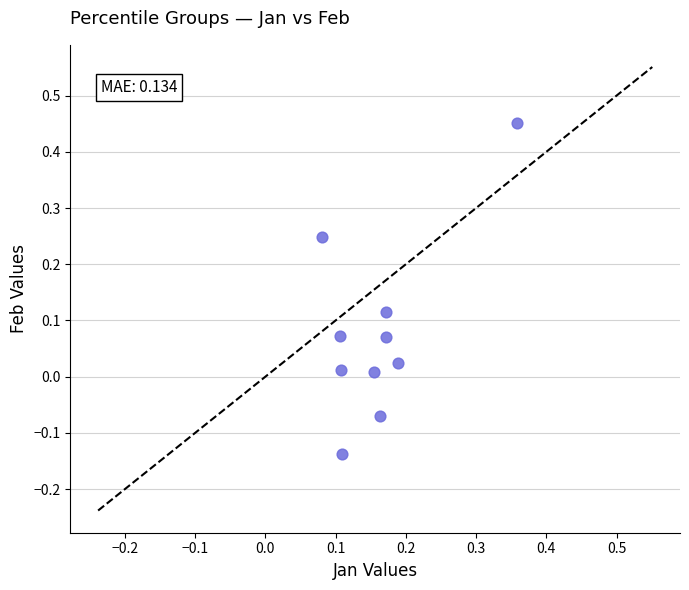

What is the range of Y values (max minus min)?

0.6